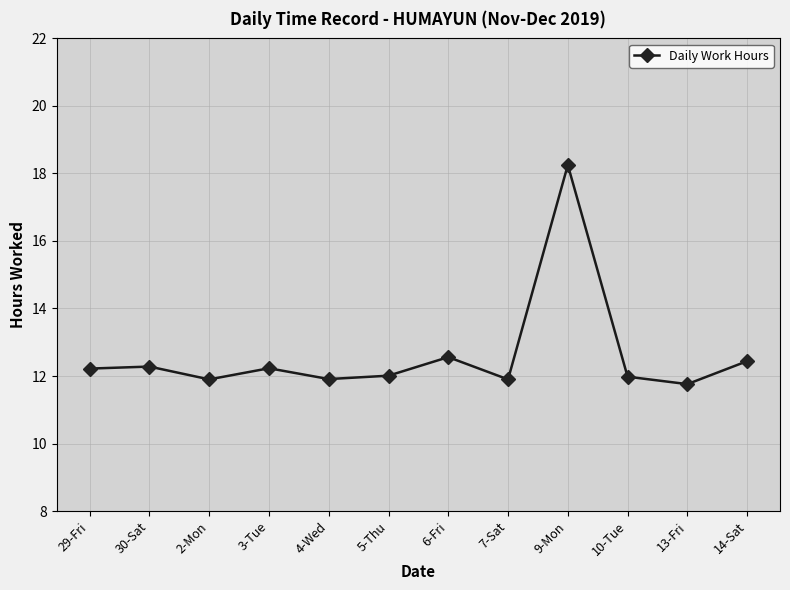

What is the difference between the values at 3-Tue and 7-Sat?

0.3